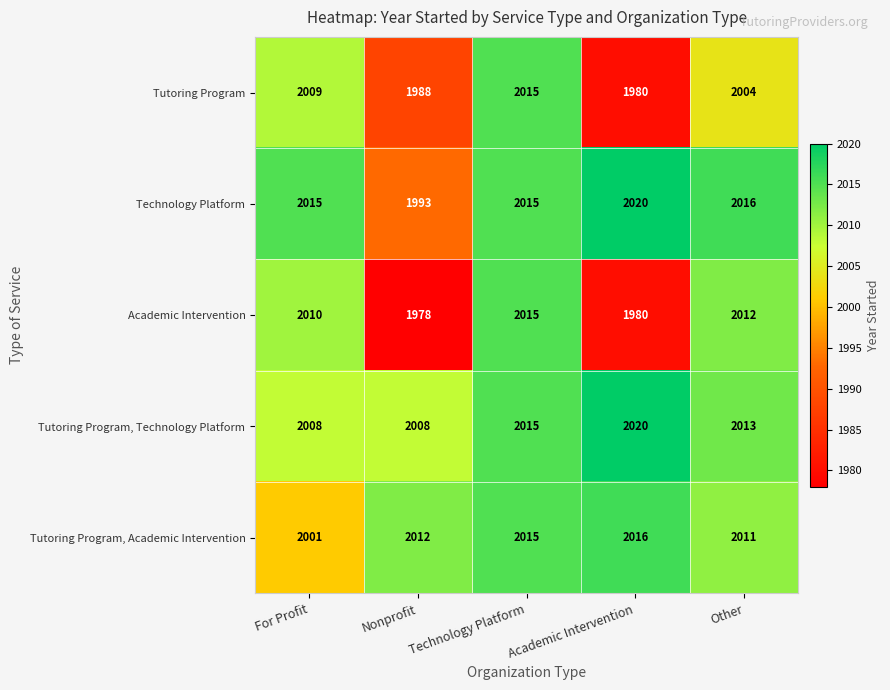

What is the greatest value displayed?

2020